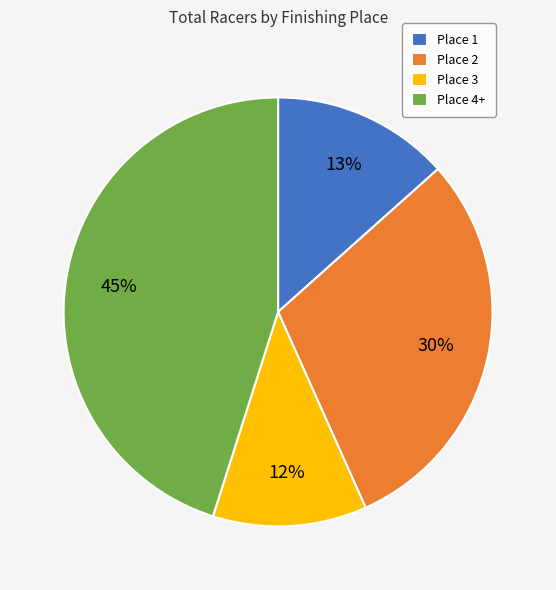

To the nearest percent, what is the difference between the Place 1 and Place 2 slice percentages?

17%